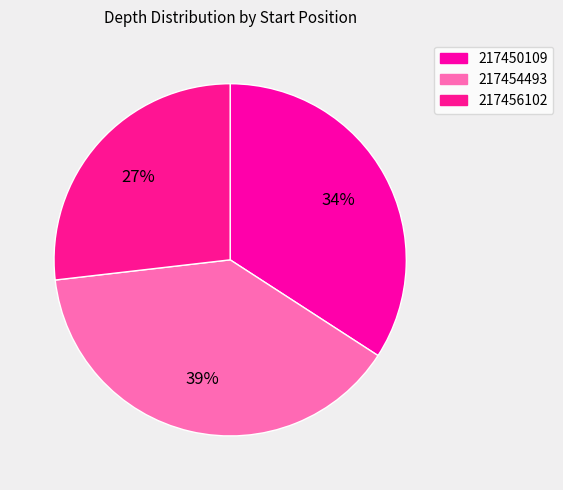

What is the smallest slice in the pie chart?

217456102